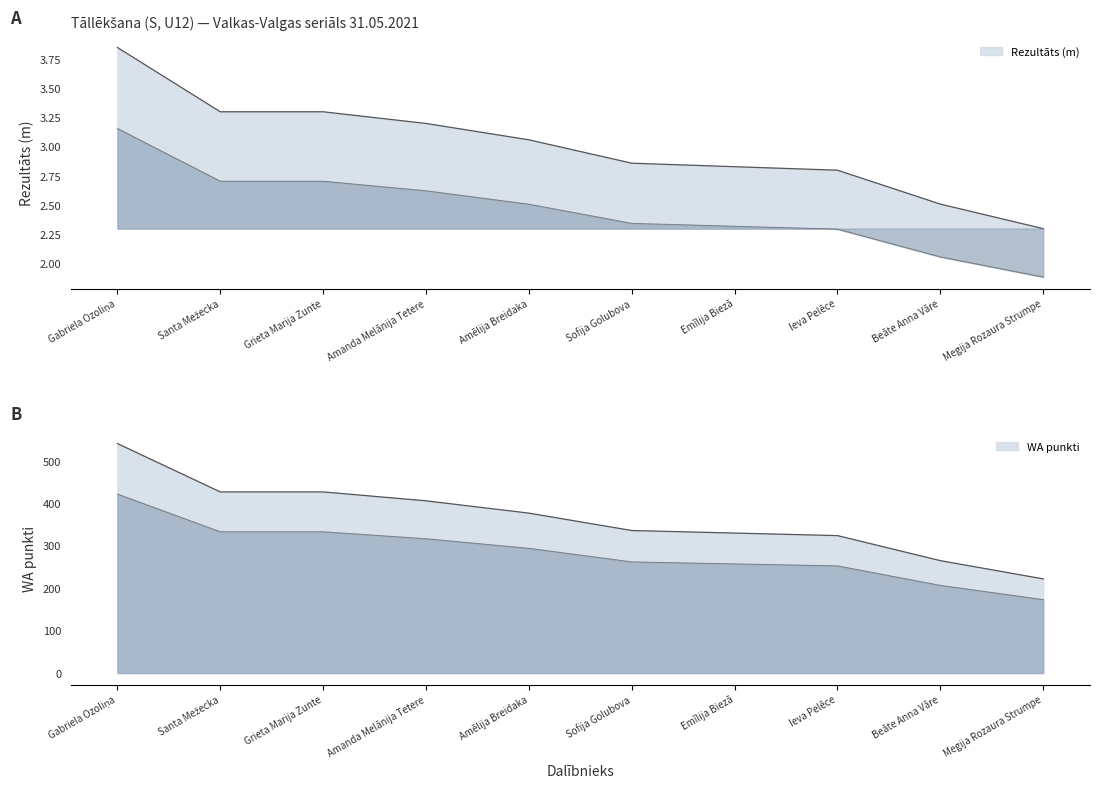

Where does the Rezultāts series first go above 3?

Gabriela Ozoliņa